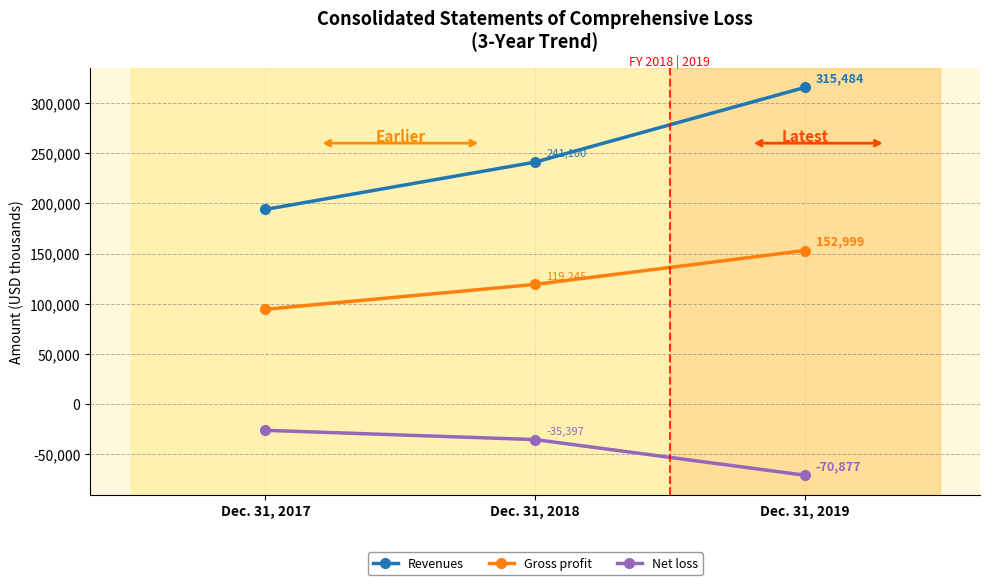

What is the value of the Gross profit point at the 2nd from the left?

119245